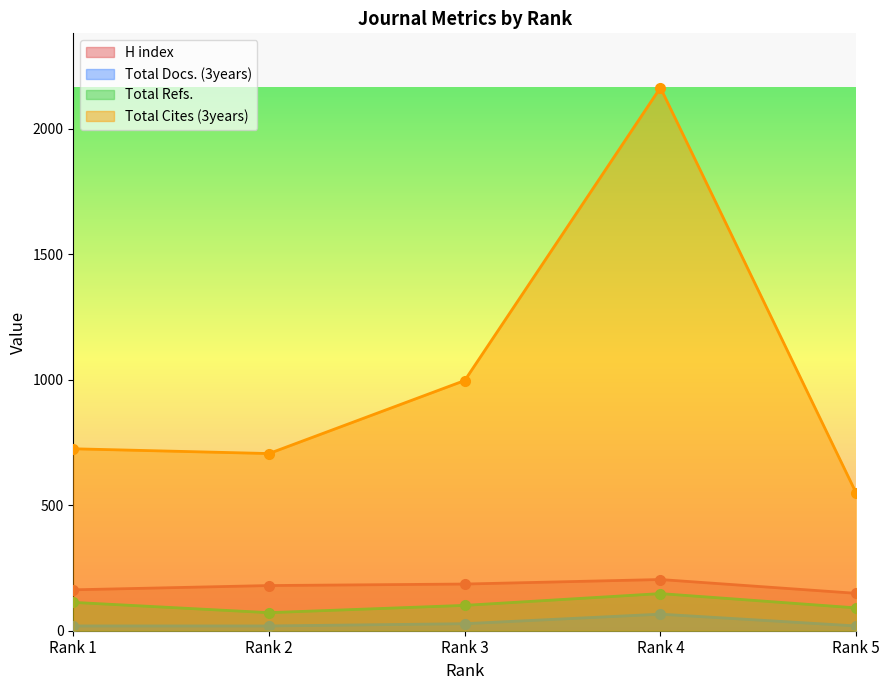

What are all the series names shown in the legend?

H index, Total Docs. (3years), Total Refs., Total Cites (3years)